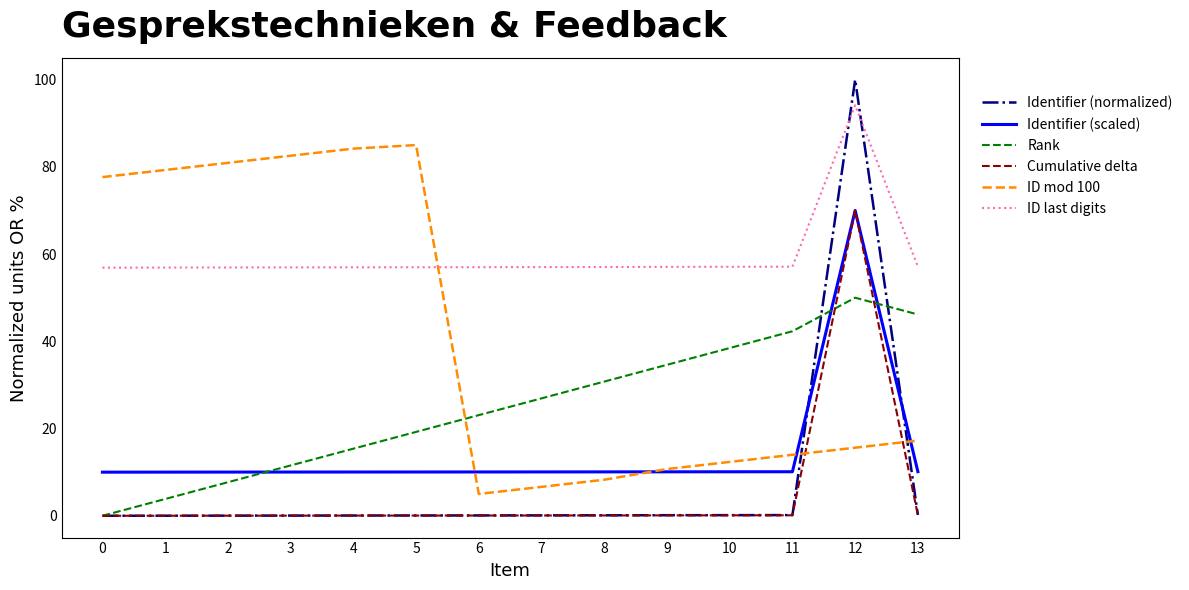

What is the highest value of the Rank series?

50.0